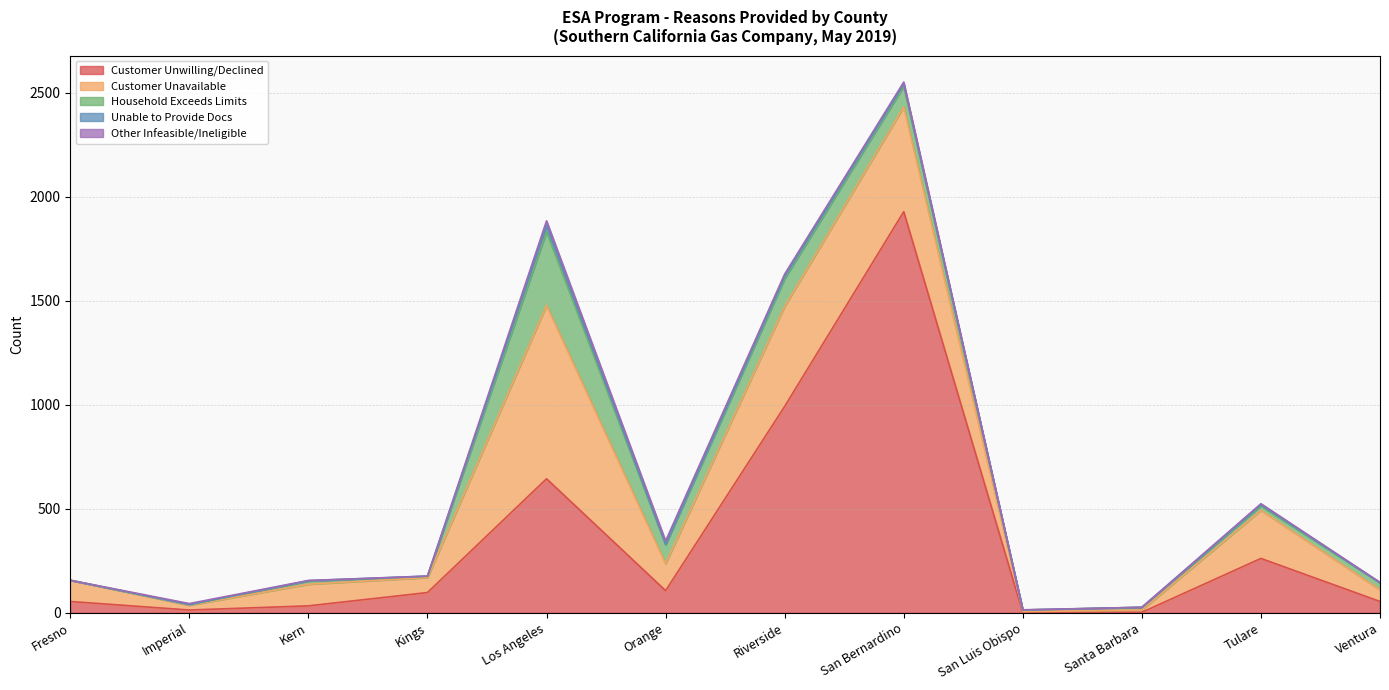

At which label does Unable to Provide Docs reach its minimum?

Fresno